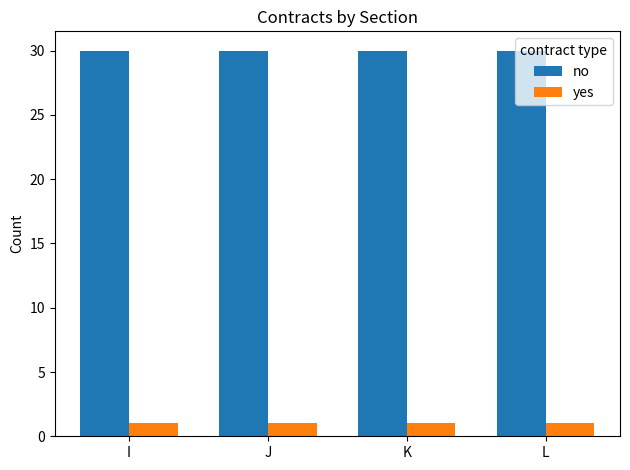

What is the total value across all series at K?

31